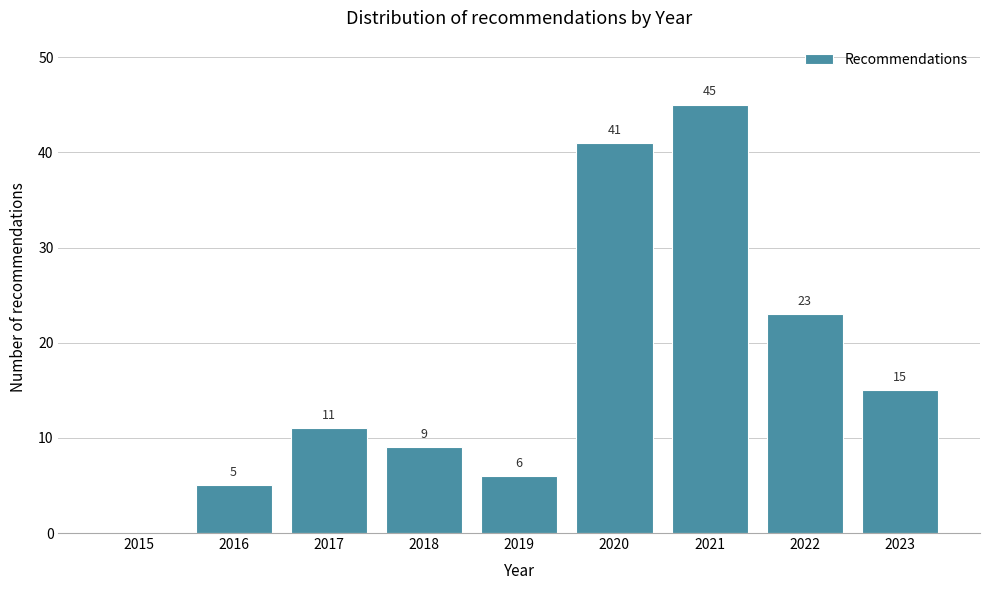

Reading left to right, transcribe all the data shown in this chart.

2015=0	2016=5	2017=11	2018=9	2019=6	2020=41	2021=45	2022=23	2023=15